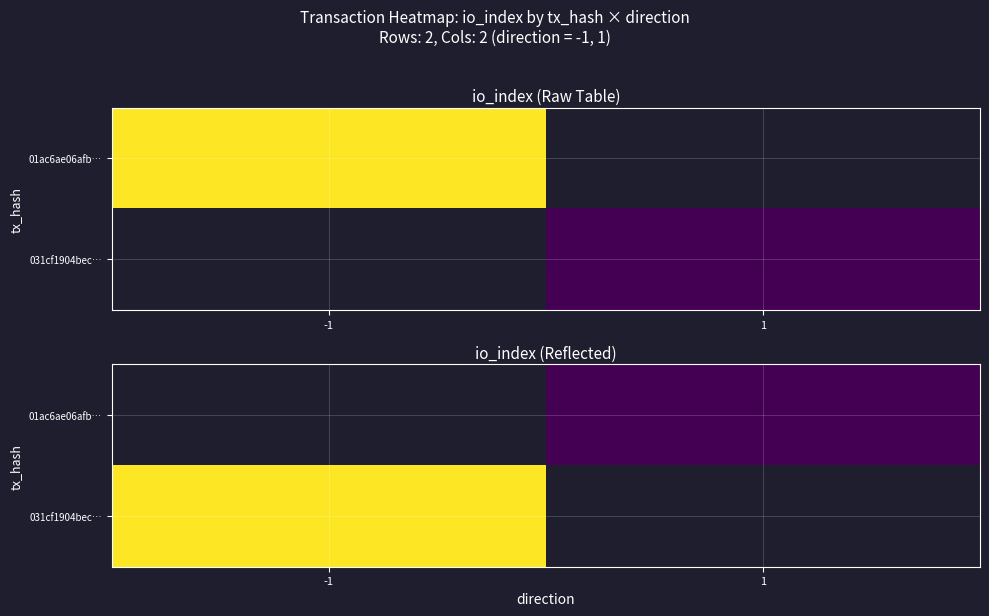

Is the value of 031cf1904bec… at -1 greater than the value of 01ac6ae06afb… at -1?

No